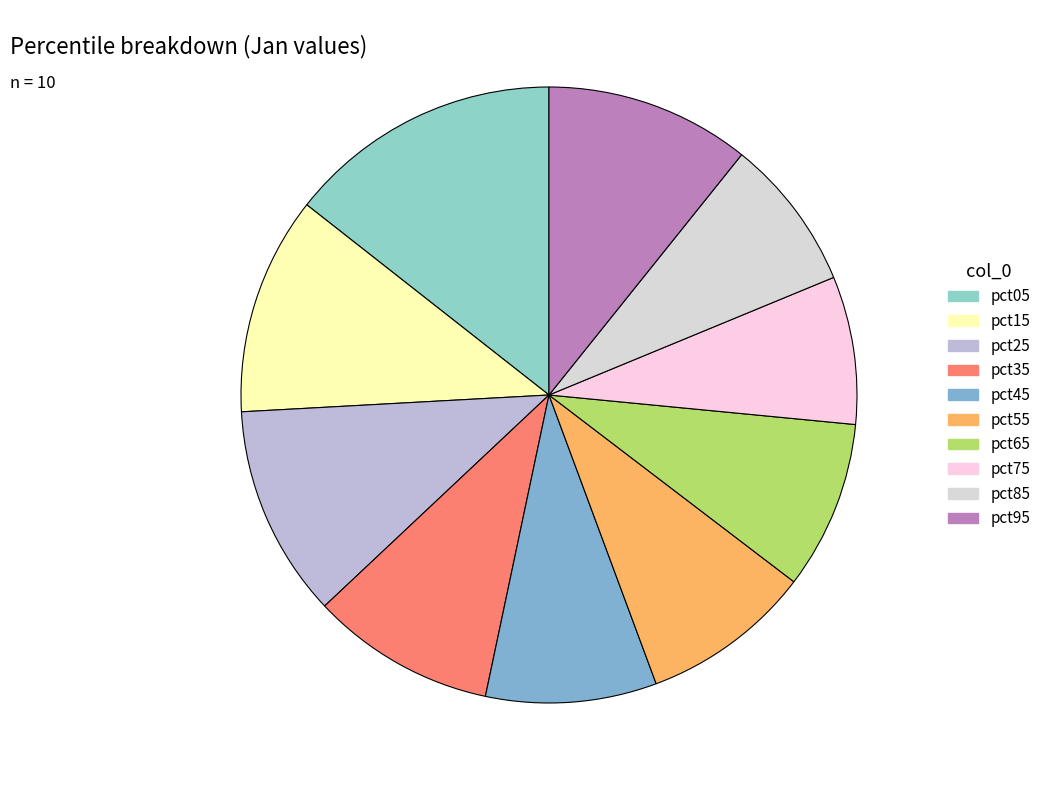

Count the number of slices in the pie.

10